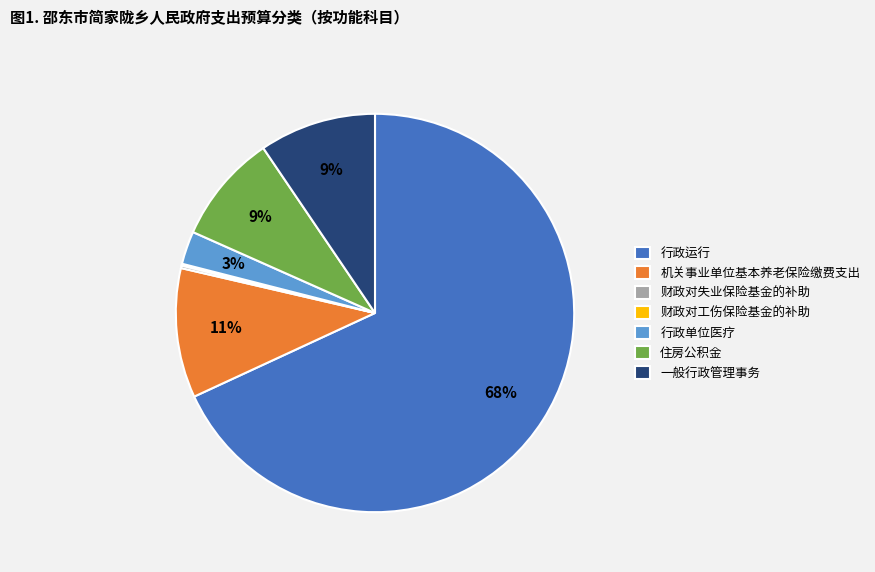

What percentage is the 行政运行 slice, to the nearest percent?

68%